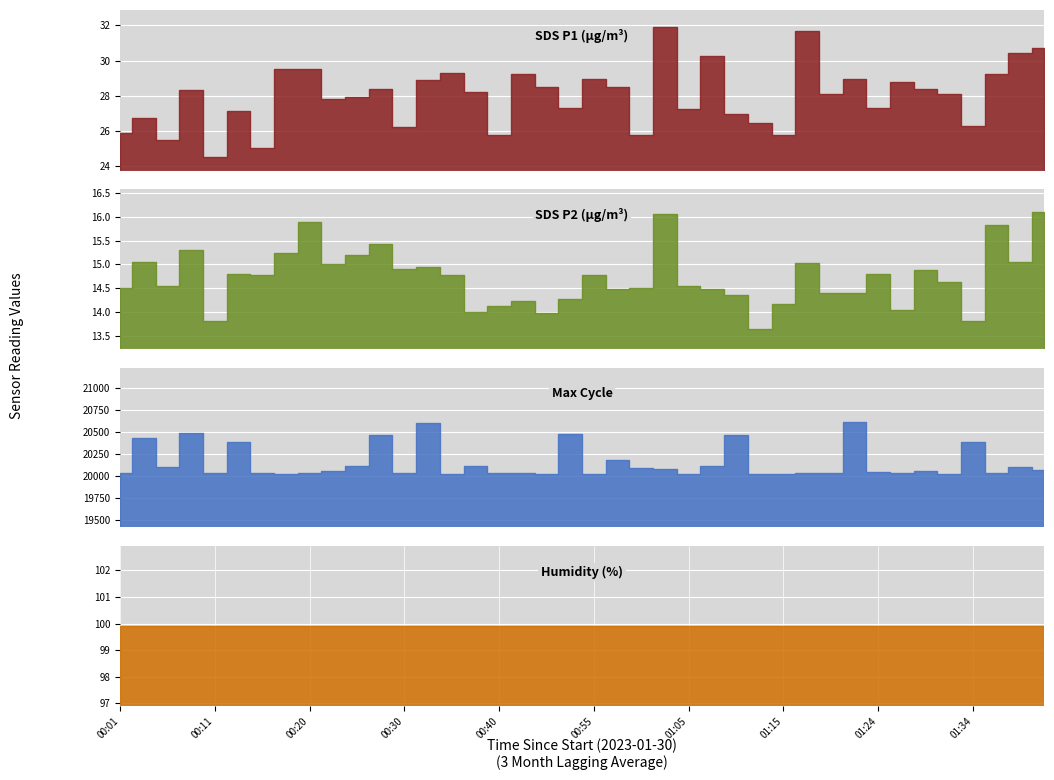

What is the minimum value for Max_cycle?

20020.0